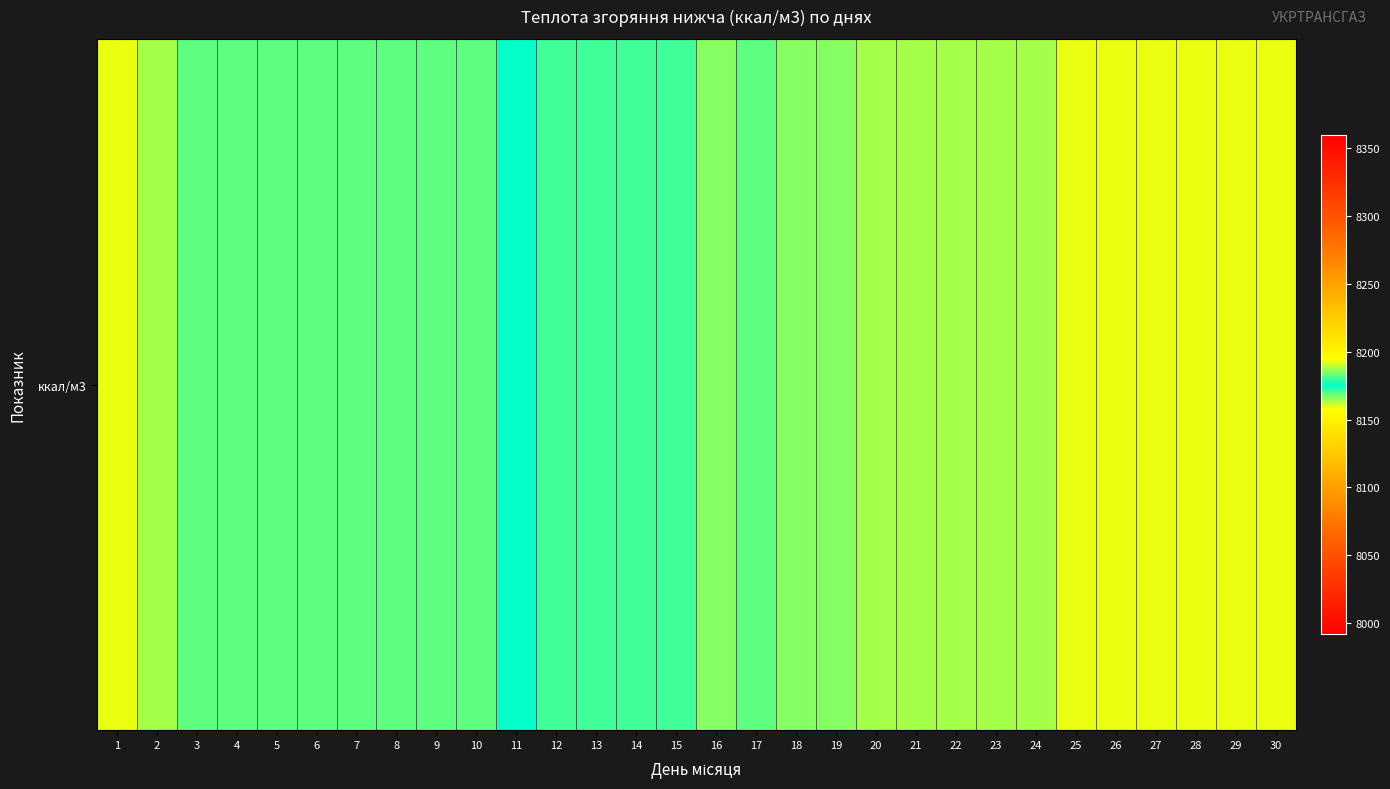

Reading right to left, transcribe all the data shown in this chart.

30=8192.4	29=8192.4	28=8192.4	27=8192.4	26=8192.4	25=8192.4	24=8187.6	23=8187.6	22=8187.6	21=8187.6	20=8187.6	19=8185.2	18=8185.2	17=8182.9	16=8185.2	15=8180.5	14=8180.5	13=8180.5	12=8180.5	11=8175.7	10=8168.5	9=8168.5	8=8168.5	7=8168.5	6=8168.5	5=8168.5	4=8168.5	3=8168.5	2=8163.8	1=8159.0